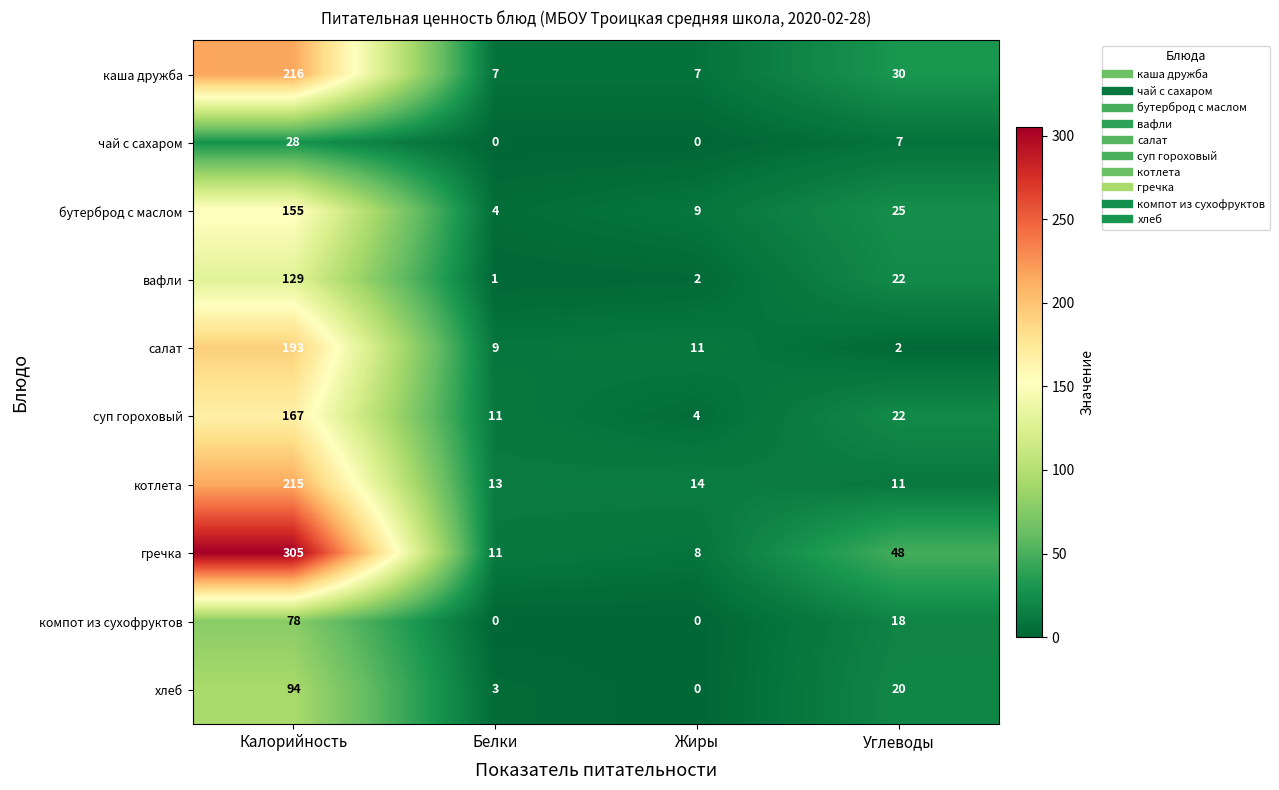

Which series has the largest total across all categories?

гречка